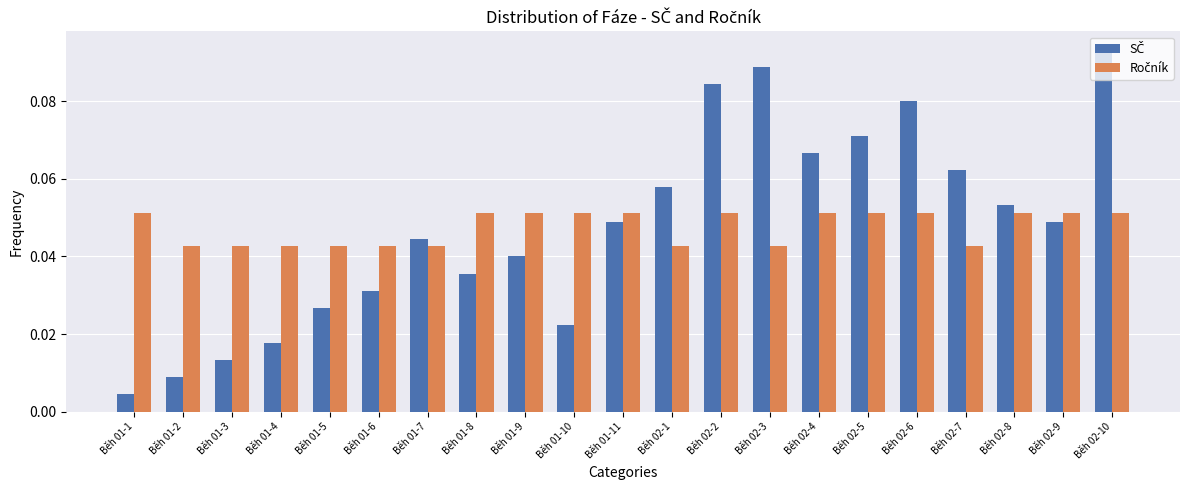

At how many categories does at least one series exceed 0?

21